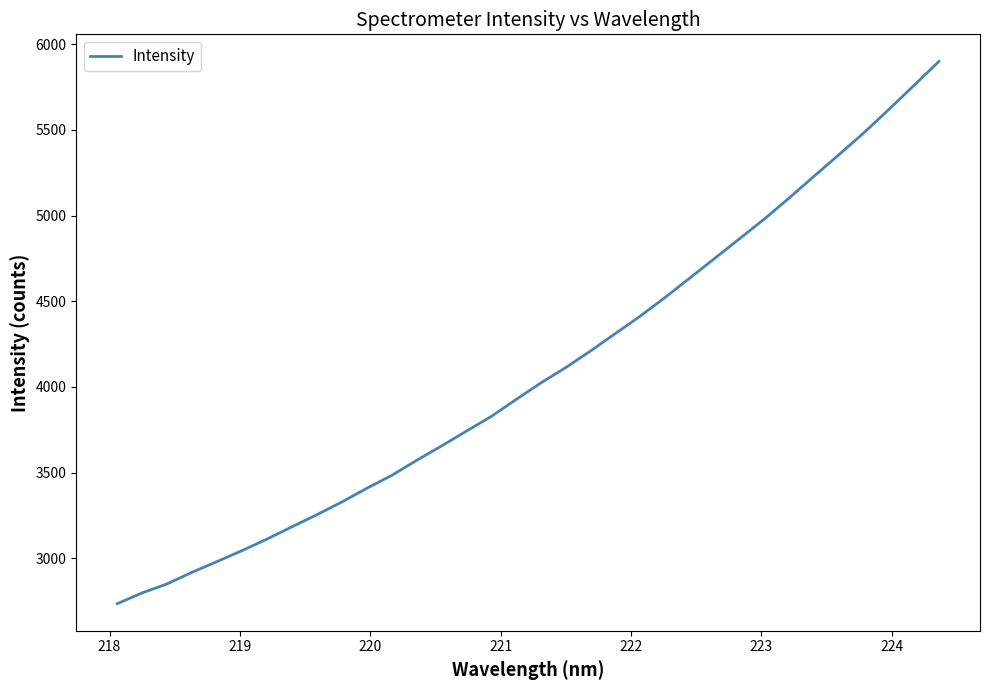

What is the difference between the maximum and minimum values?

3164.3